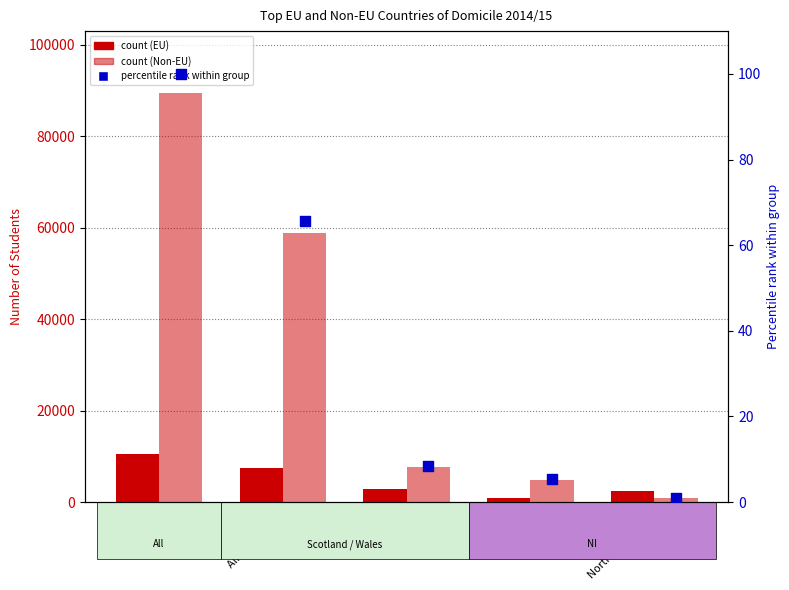

Is the value of EU count at Northern Ireland greater than the value of Non-EU count at Northern Ireland?

Yes